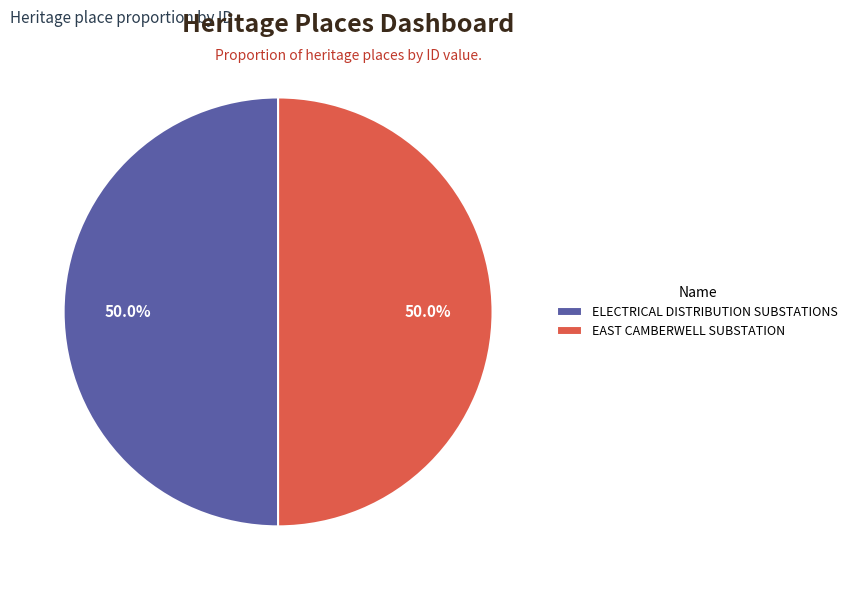

What percentage is the ELECTRICAL DISTRIBUTION SUBSTATIONS slice, to the nearest percent?

50%